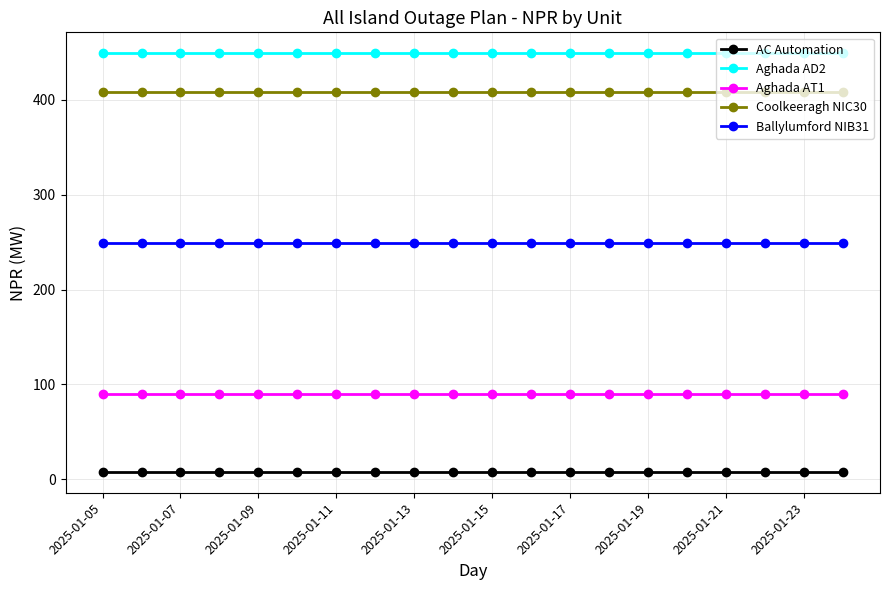

What is the average value of the AC Automation series?

8